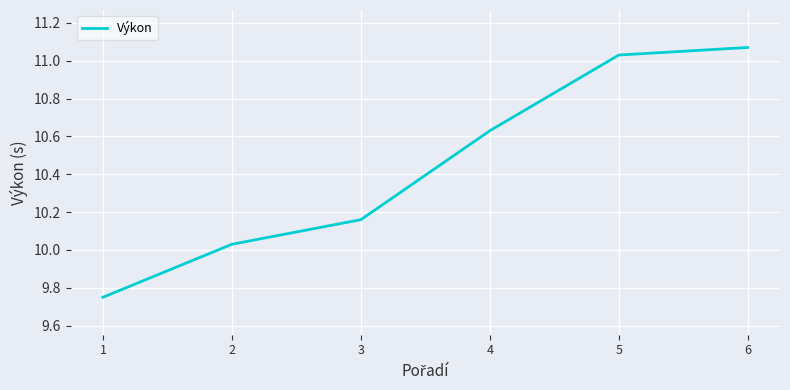

How many categories are shown in the chart?

6